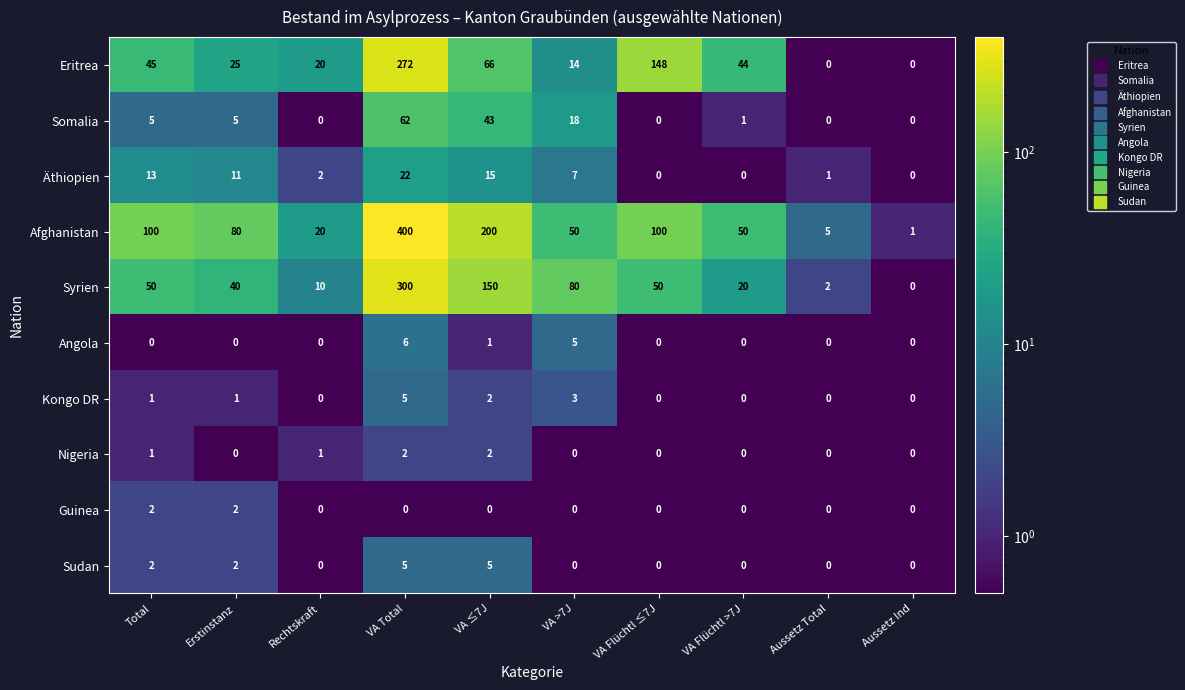

Between VA ≤7J and VA Flüchtl >7J, which series saw the biggest shift?

Afghanistan